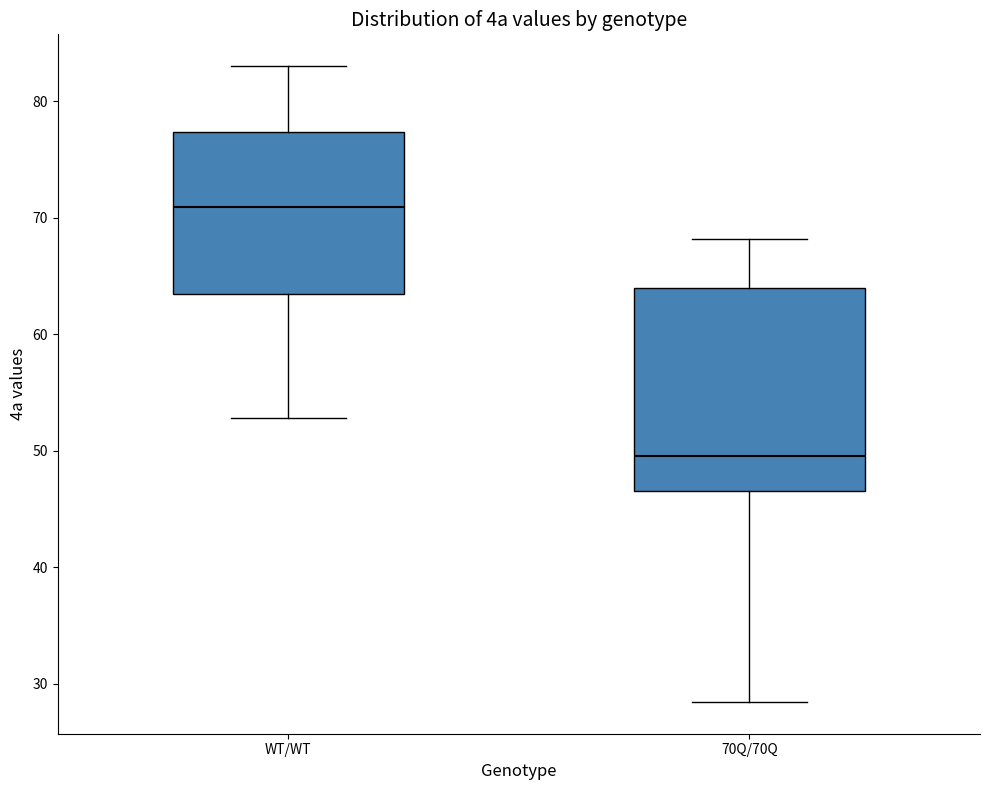

Reading left to right, read every box against the y-axis: the position of its median line, the range the box covers, and the ends of its whiskers. The values are not printed on the chart, so give them approximately, as read against the axis.

WT/WT: median 71, box 63 to 77, whiskers 53 to 83
70Q/70Q: median 50, box 47 to 64, whiskers 28 to 68